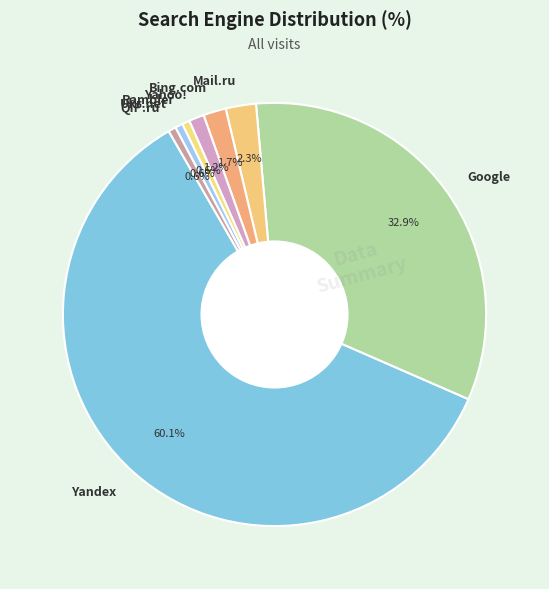

Between Bing.com and Rambler, which is larger?

Bing.com